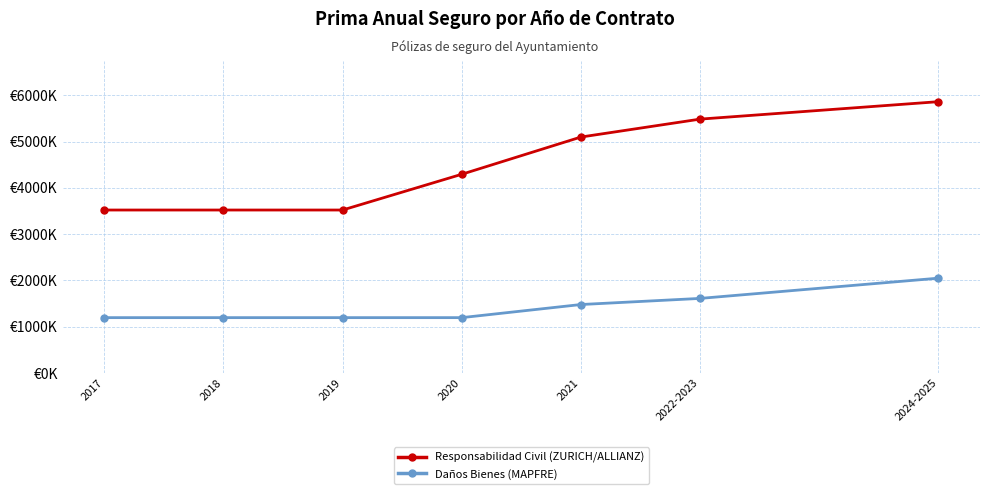

Where does the Responsabilidad Civil (ZURICH/ALLIANZ) series first go above 4294053?

2021